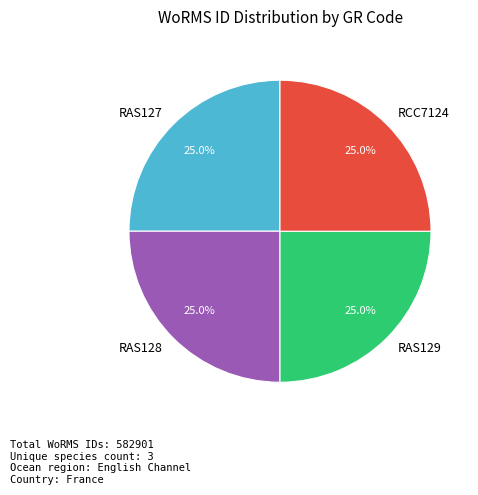

Is RAS129 the majority of the pie?

No